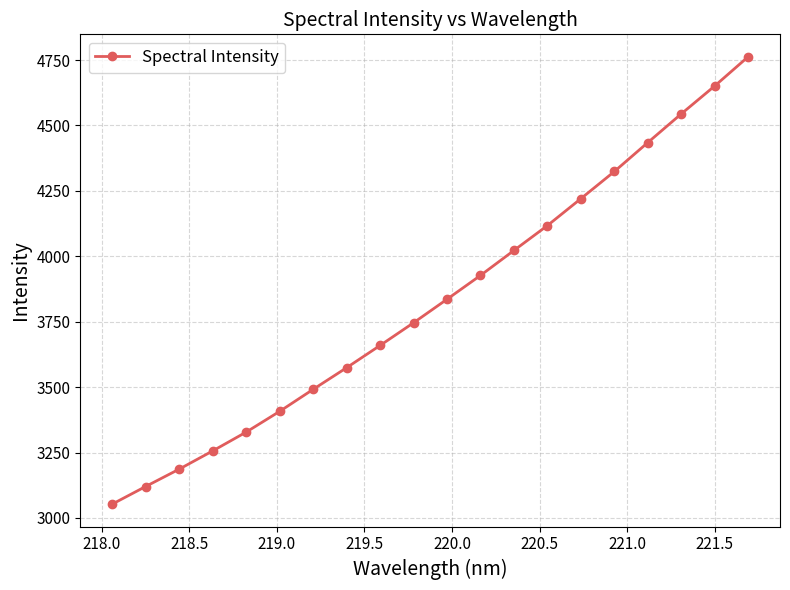

What is the value of the 18th point from the left?

4544.3